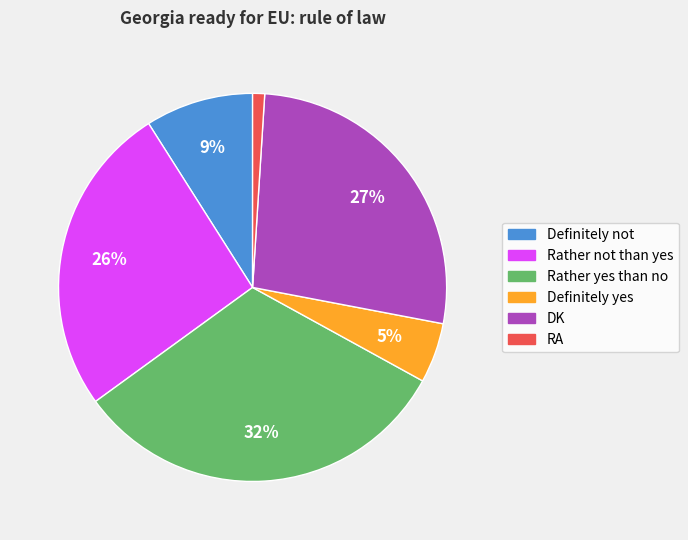

Between Rather yes than no and Definitely not, which is larger?

Rather yes than no